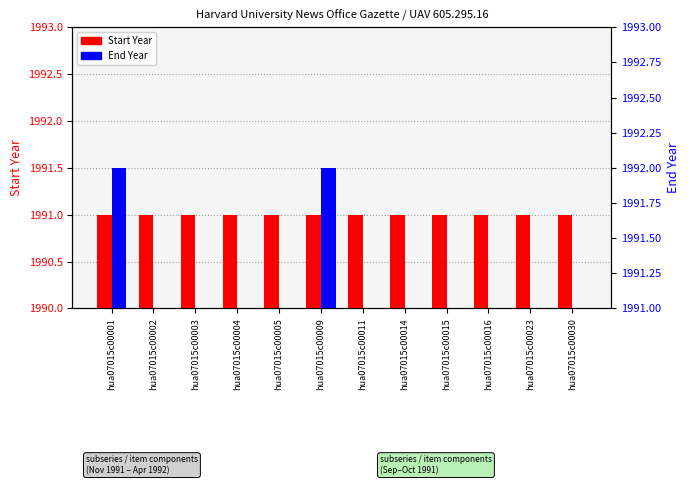

The Start Year series shows 3045 at hua07015c00004. True or false?

False